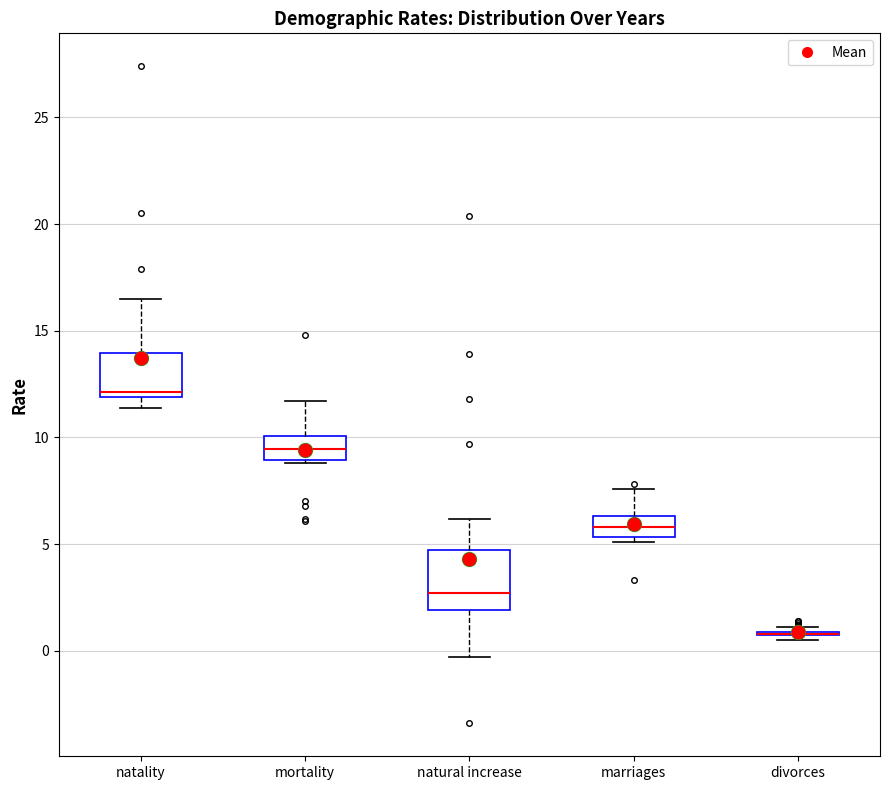

Reading left to right, transcribe this box plot: for each box, give where its median line is, the range the box spans, and where its two whiskers end, as read against the y-axis. The values are not printed on the chart, so give them approximately, as read against the axis.

natality: median 12.0 (just above the box's lower edge), box 12.0 to 14.0, whiskers 11.5 to 16.5
mortality: median 9.5, box 9.0 to 10.0, whiskers 9.0 to 11.5
natural increase: median 2.5, box 2.0 to 4.5, whiskers -0.5 to 6.0
marriages: median 6.0, box 5.5 to 6.5, whiskers 5.0 to 7.5
divorces: box collapsed to a line at 1.0, whiskers 0.5 to 1.0